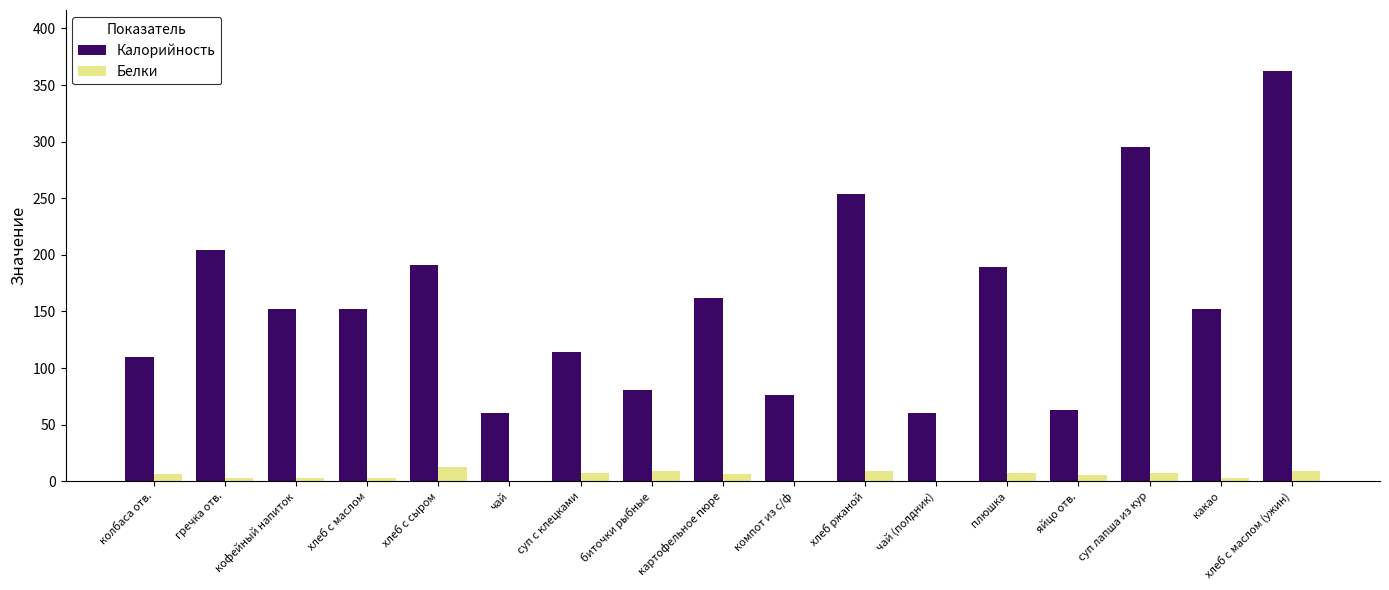

Is the value of Белки at плюшка greater than the value of Калорийность at колбаса отв.?

No